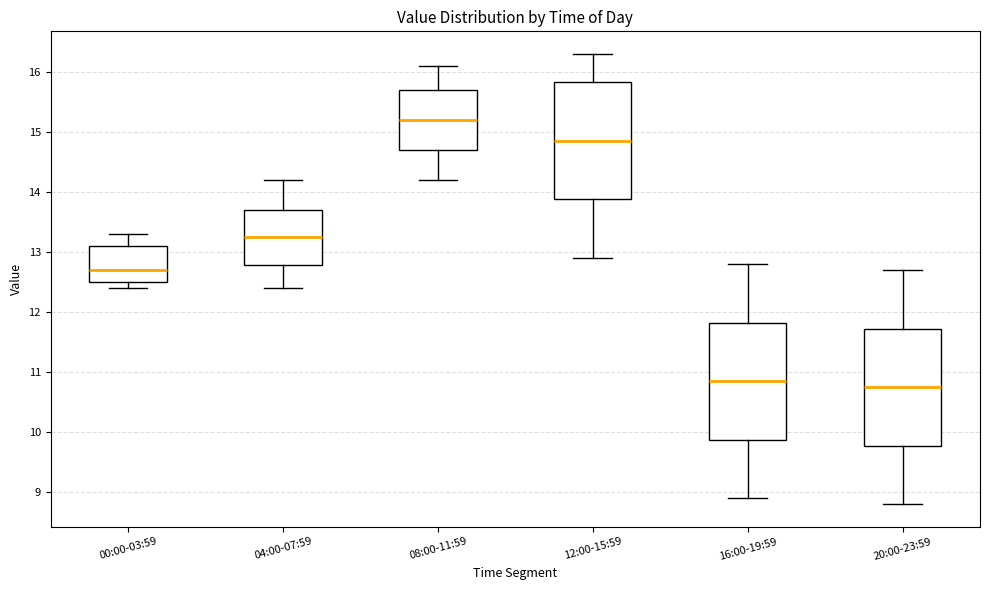

Which box's median line is the lowest?

20:00-23:59